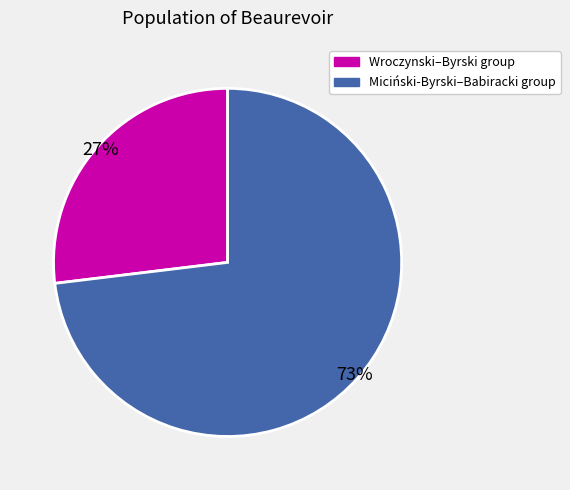

To the nearest percent, what is the average slice percentage?

50%